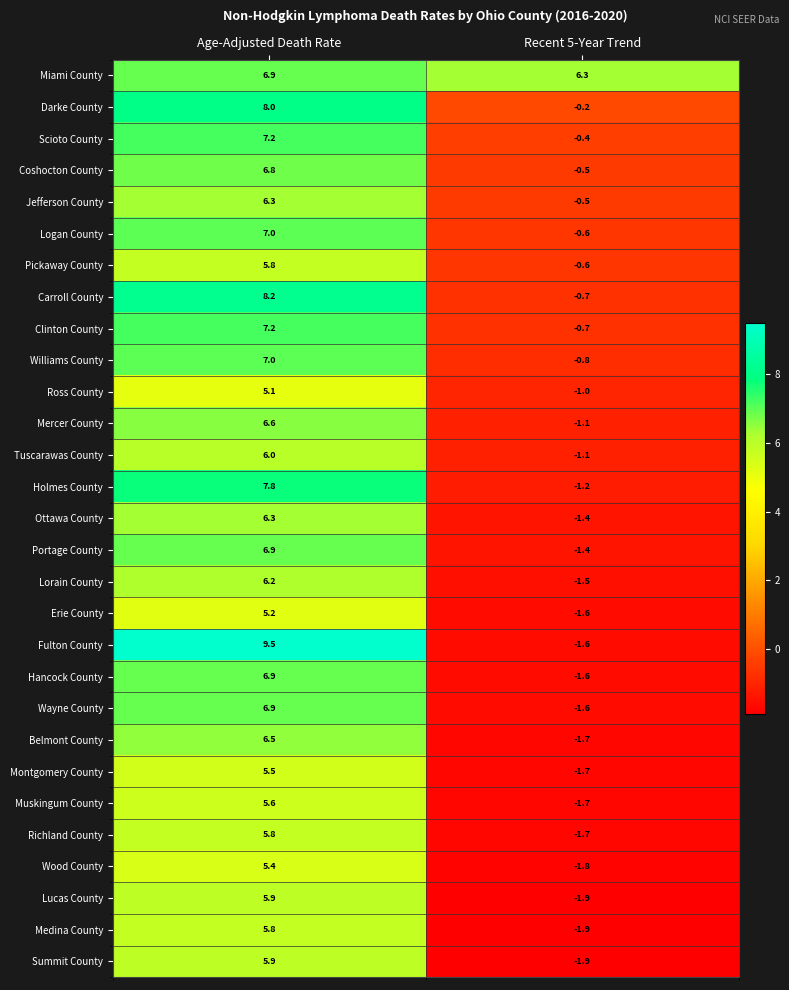

True or false: Lorain County has a value of -1.5 at Recent 5-Year Trend.

True